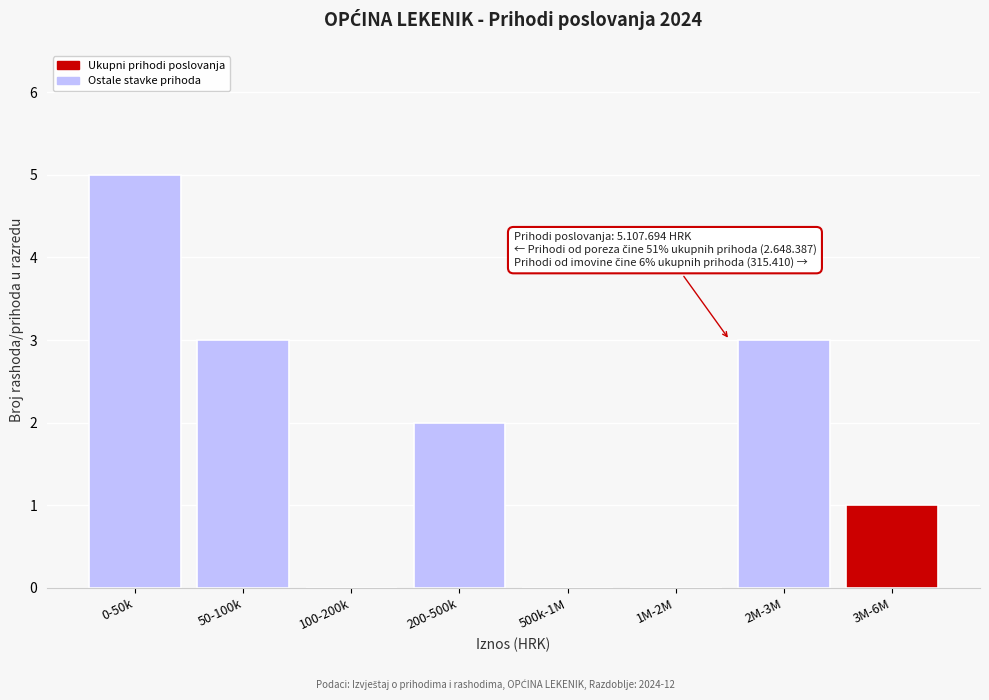

Reading left to right, list all the values displayed in this chart.

0-50k=5	50-100k=3	100-200k=0	200-500k=2	500k-1M=0	1M-2M=0	2M-3M=3	3M-6M=1